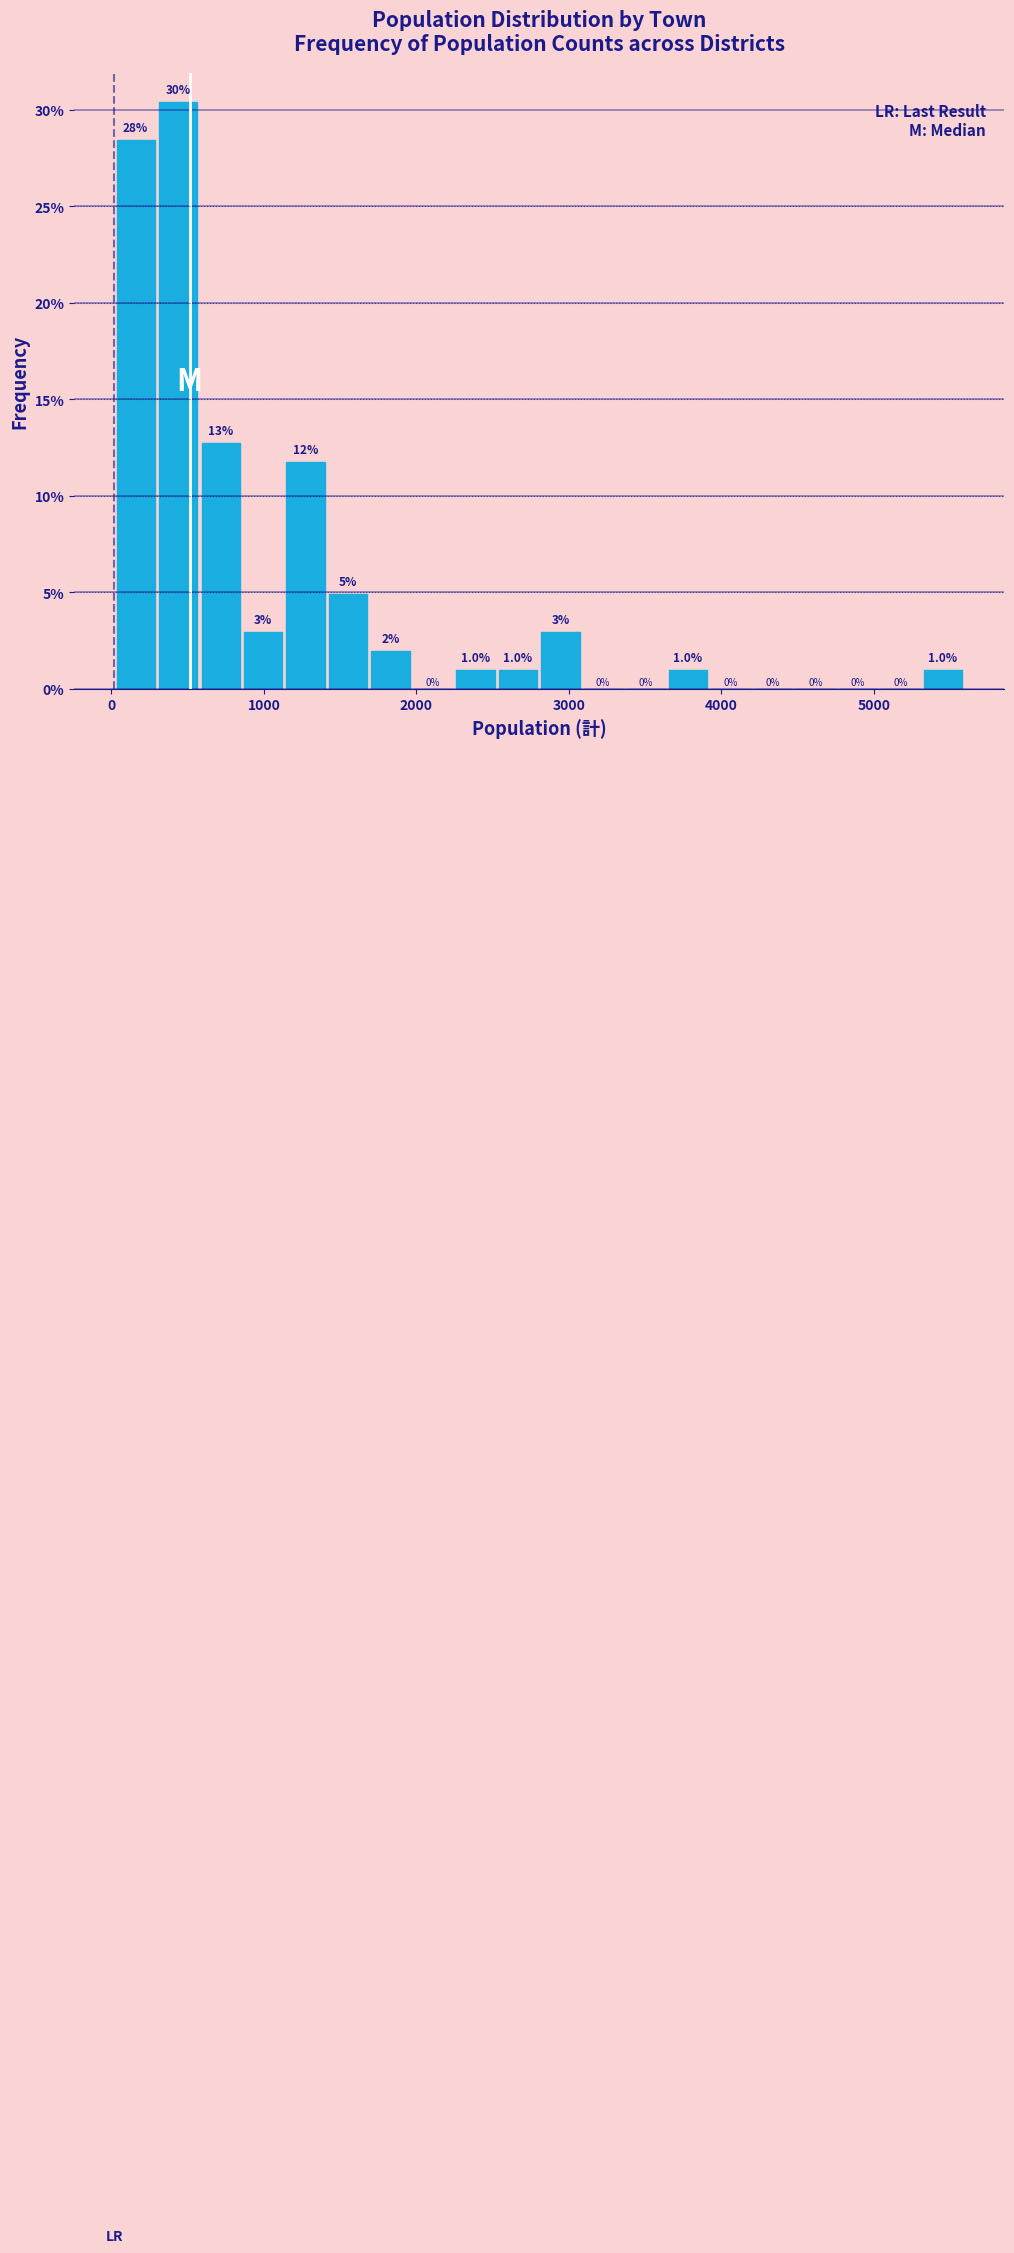

Read against the x-axis, roughly where is the centre of the tallest bar?

400